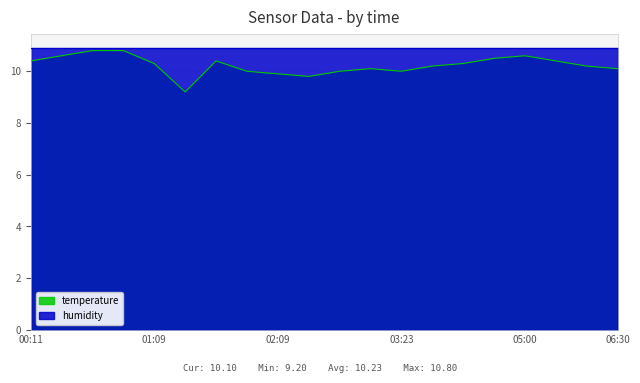

What is the label of the 16th point from the right?

01:09